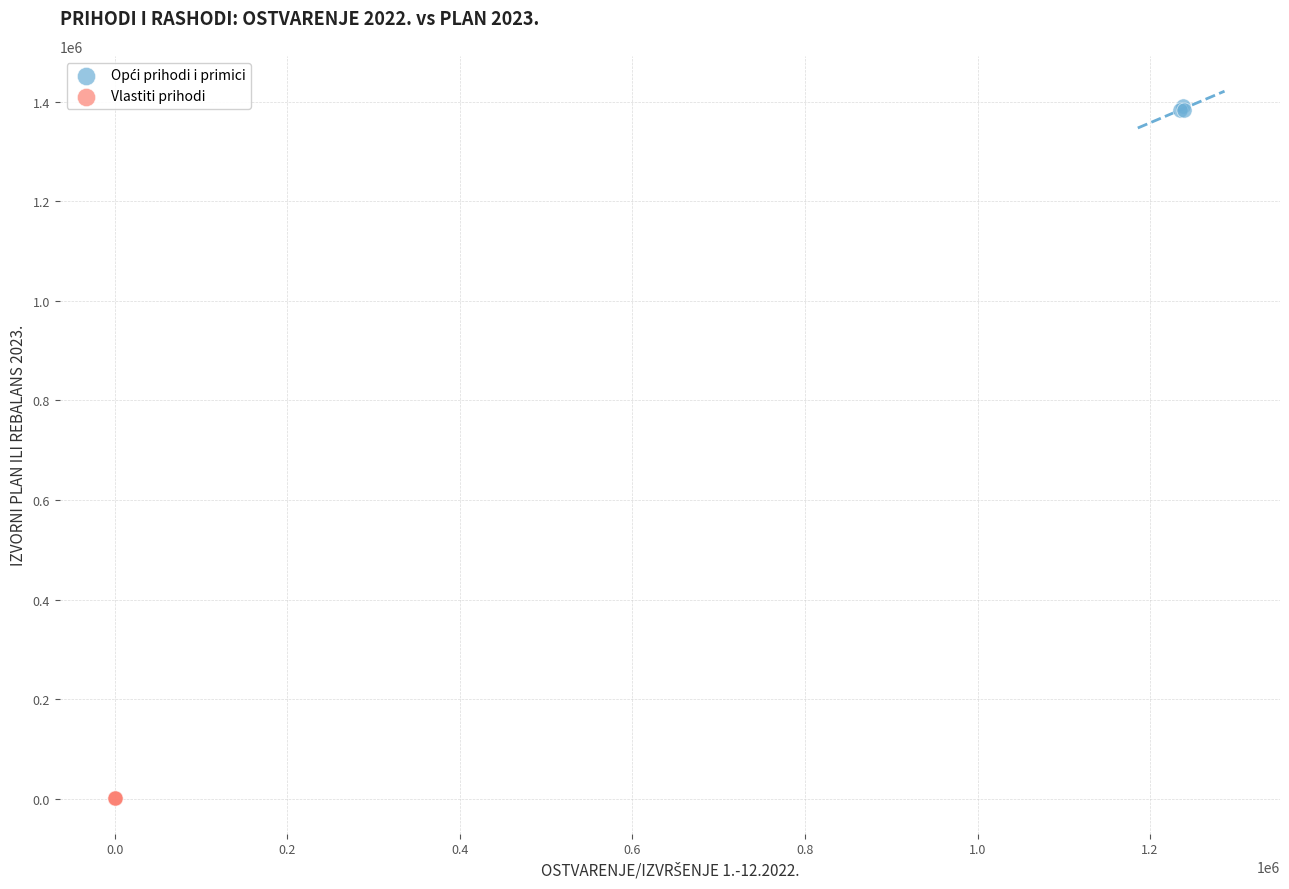

Which series contains the lowest Y value?

Vlastiti prihodi